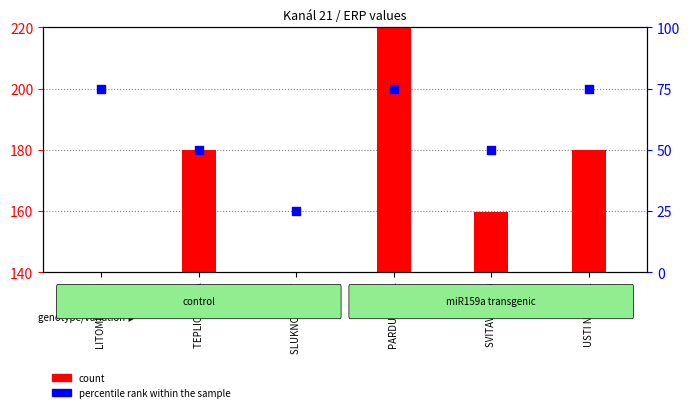

What are all the series names shown in the legend?

count, percentile rank within the sample